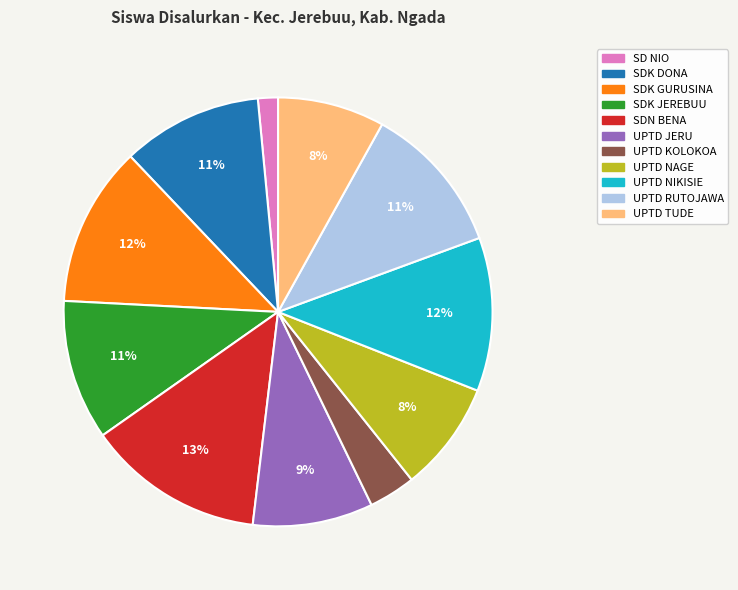

How many segments does this pie chart have?

11